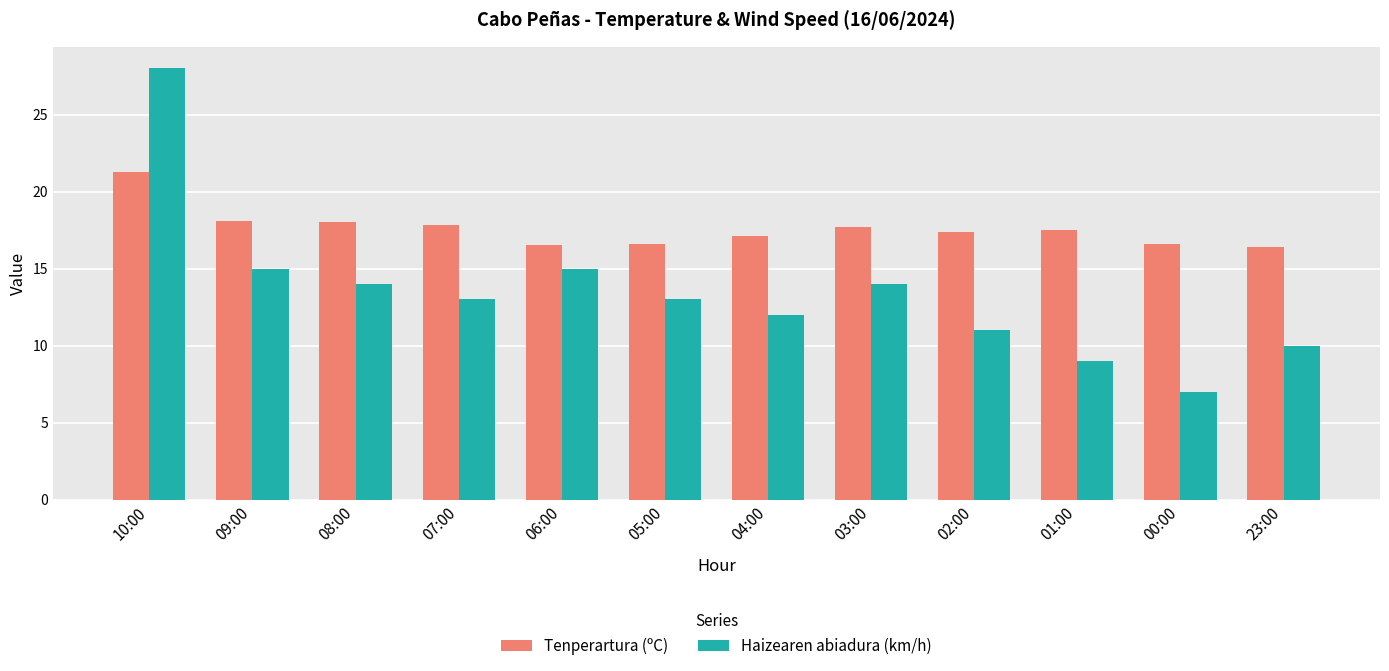

Are the bars horizontal?

No